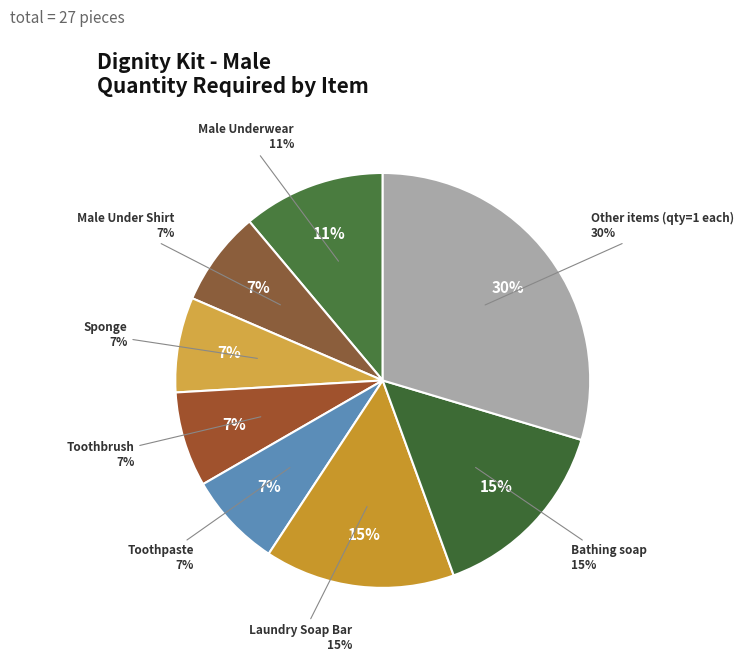

To the nearest percent, what portion does Comb represent?

4%